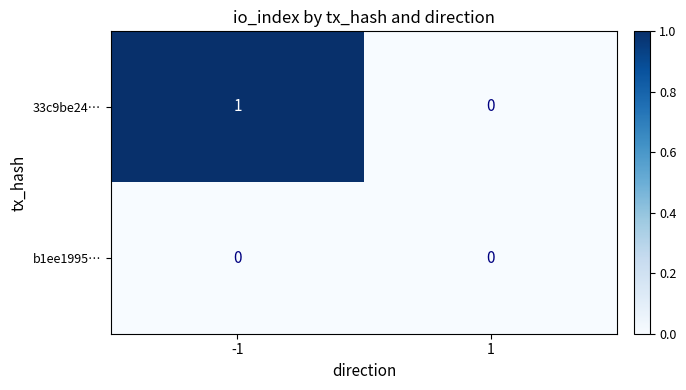

How many distinct data groups are displayed?

2